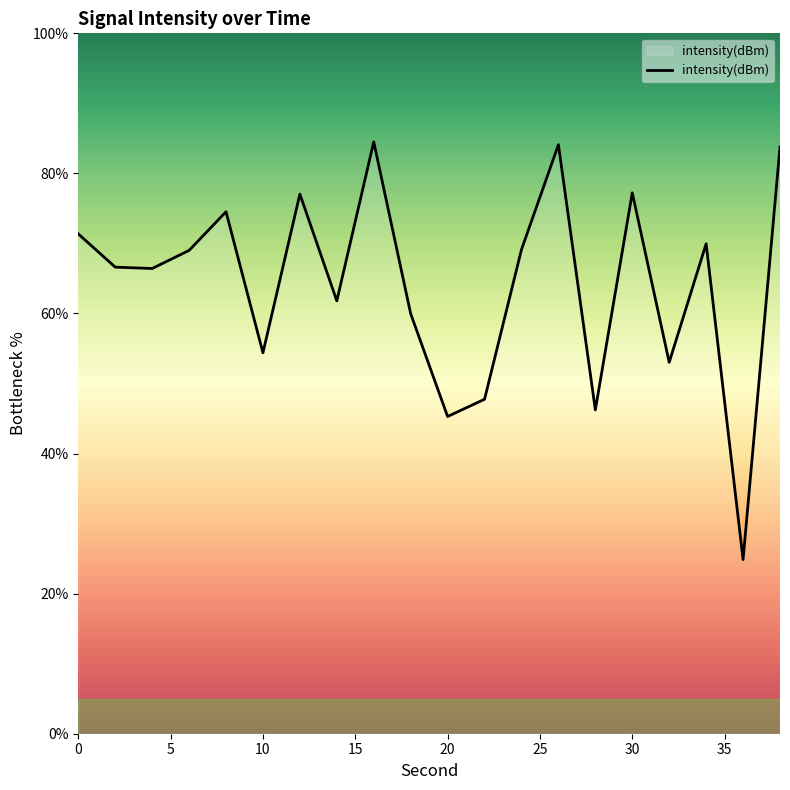

What is the maximum value shown in the chart?

84.5